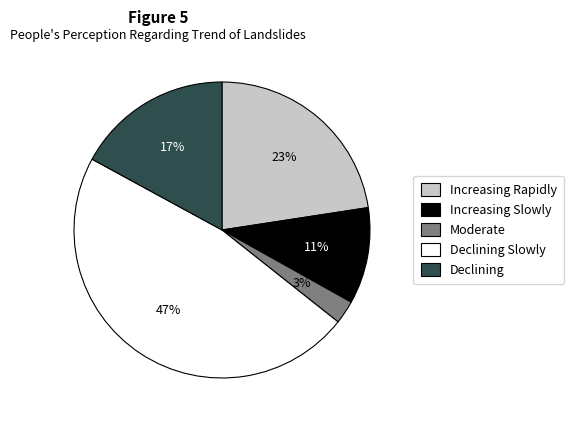

Is there a majority slice in this chart?

No